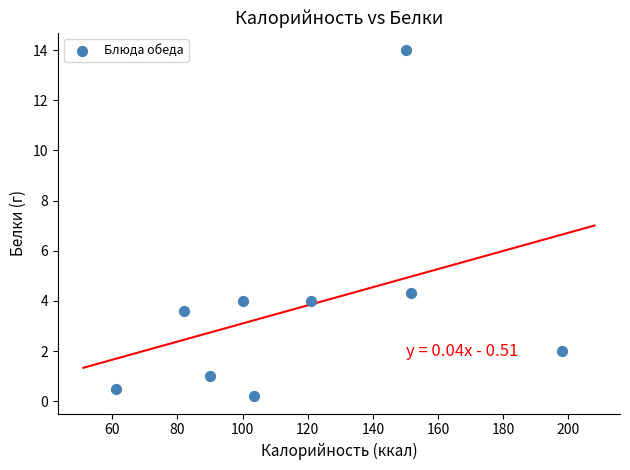

What Y value in the scatter plot is closest to 7?

4.3